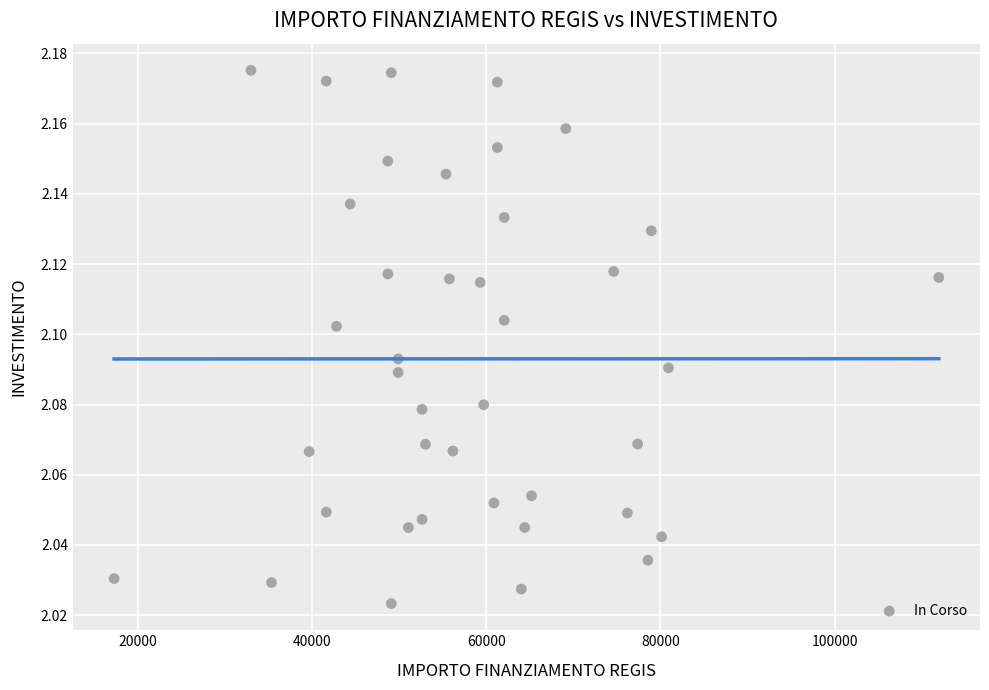

What is the range of X values (max minus min)?

94665.7